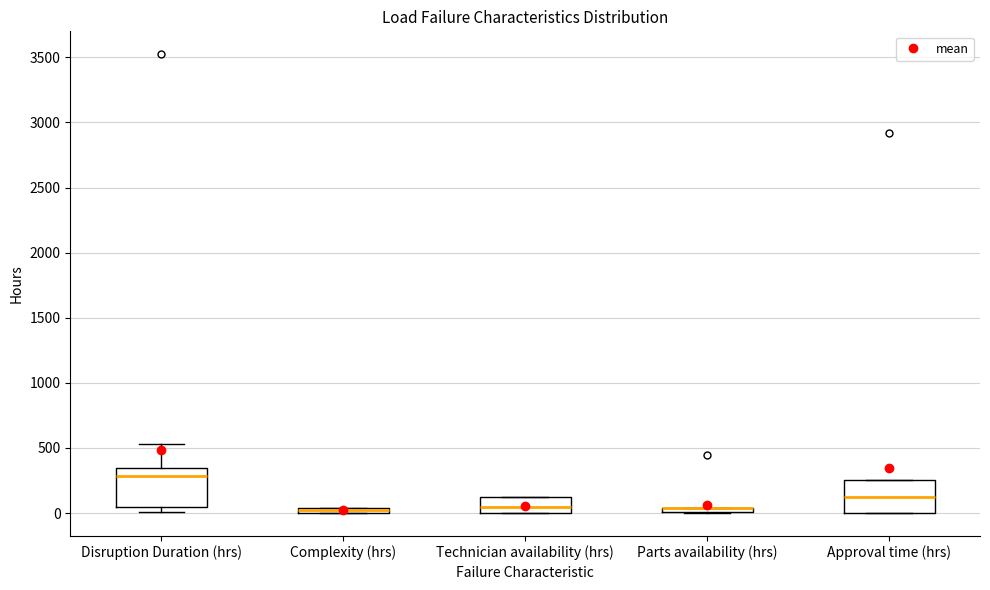

Which box is the tallest, from its lower edge to its upper edge?

Disruption Duration (hrs)